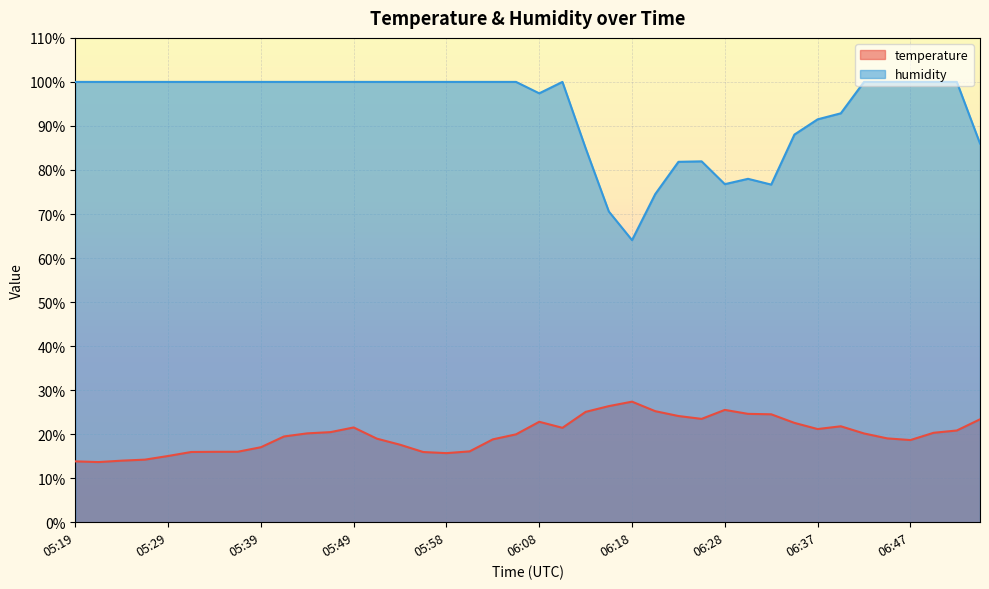

How many interior local valleys does the temperature series have?

6